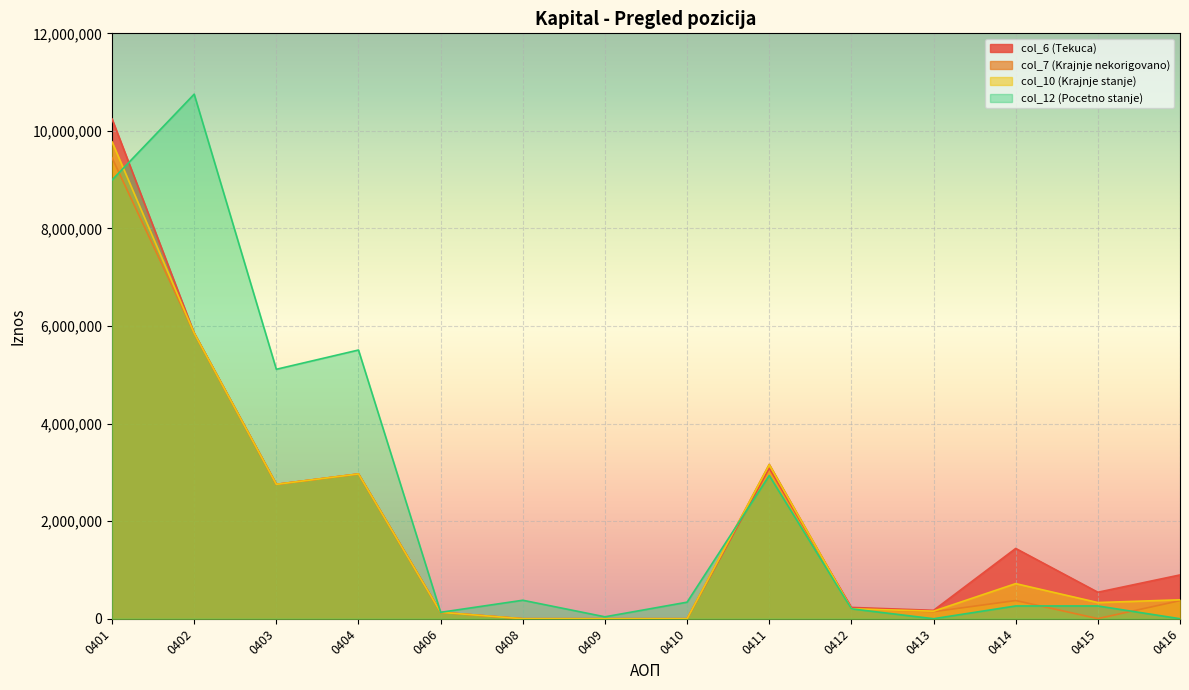

Which category has the highest value across all series?

0402